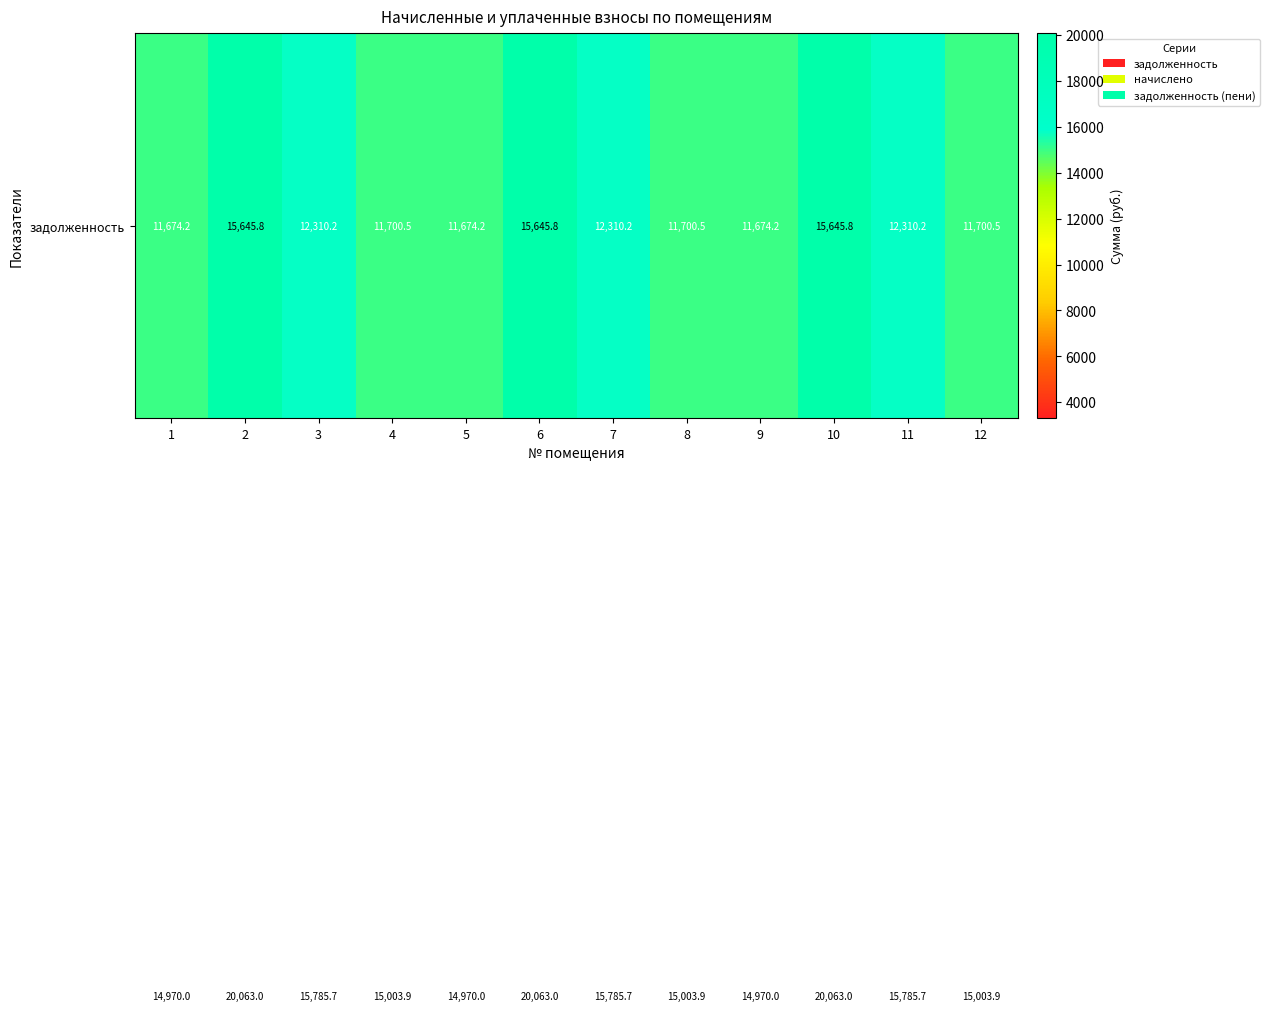

What is the minimum value shown in the chart?

3295.8